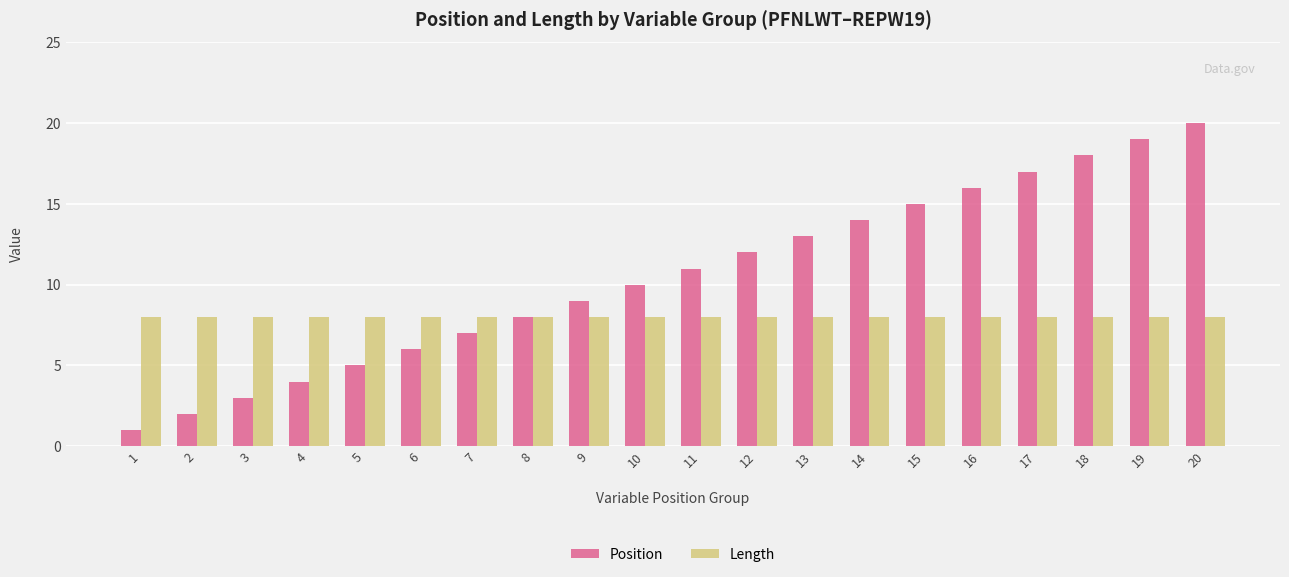

Reading left to right, transcribe all the data shown in this chart.

Position: 1	2	3	4	5	6	7	8	9	10	11	12	13	14	15	16	17	18	19	20
Length: 8	8	8	8	8	8	8	8	8	8	8	8	8	8	8	8	8	8	8	8